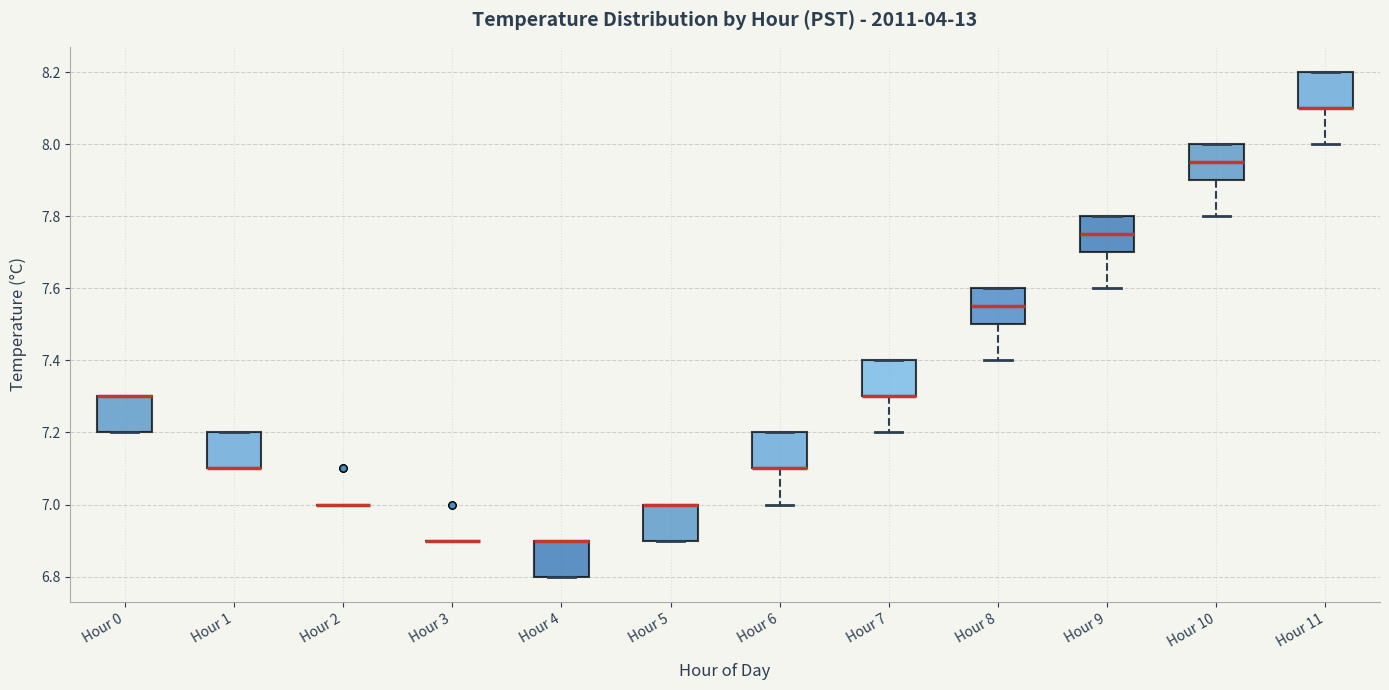

Reading left to right, read every box against the y-axis: the position of its median line, the range the box covers, and the ends of its whiskers. The values are not printed on the chart, so give them approximately, as read against the axis.

Hour 0: median 7.30 (drawn on the box's upper edge), box 7.20 to 7.30, whiskers 7.20 to 7.30
Hour 1: median 7.10 (drawn on the box's lower edge), box 7.10 to 7.20, whiskers 7.10 to 7.20
Hour 2: box collapsed to a line at 7.00, whiskers 7.00 to 7.00
Hour 3: box collapsed to a line at 6.90, whiskers 6.90 to 6.90
Hour 4: median 6.90 (drawn on the box's upper edge), box 6.80 to 6.90, whiskers 6.80 to 6.90
Hour 5: median 7.00 (drawn on the box's upper edge), box 6.90 to 7.00, whiskers 6.90 to 7.00
Hour 6: median 7.10 (drawn on the box's lower edge), box 7.10 to 7.20, whiskers 7.00 to 7.20
Hour 7: median 7.30 (drawn on the box's lower edge), box 7.30 to 7.40, whiskers 7.20 to 7.40
Hour 8: median 7.56, box 7.50 to 7.60, whiskers 7.40 to 7.60
Hour 9: median 7.76, box 7.70 to 7.80, whiskers 7.60 to 7.80
Hour 10: median 7.96, box 7.90 to 8.00, whiskers 7.80 to 8.00
Hour 11: median 8.10 (drawn on the box's lower edge), box 8.10 to 8.20, whiskers 8.00 to 8.20